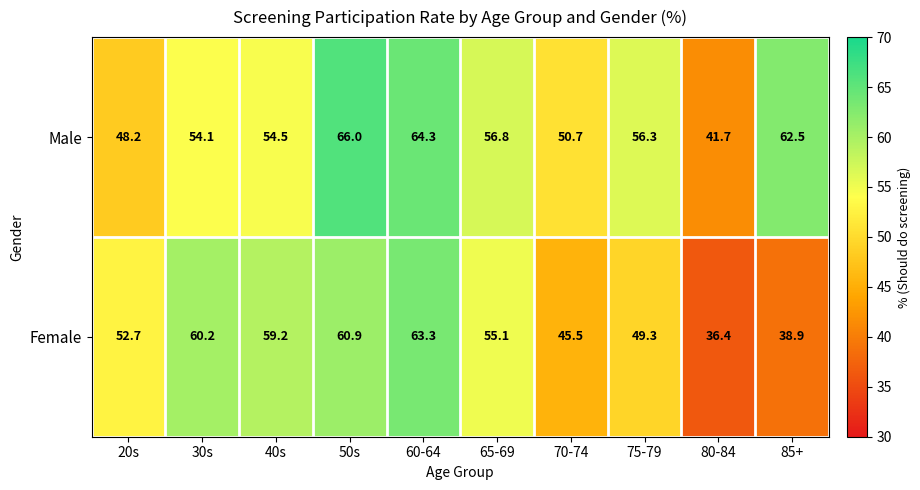

At which category does the chart reach its peak across all series?

50s